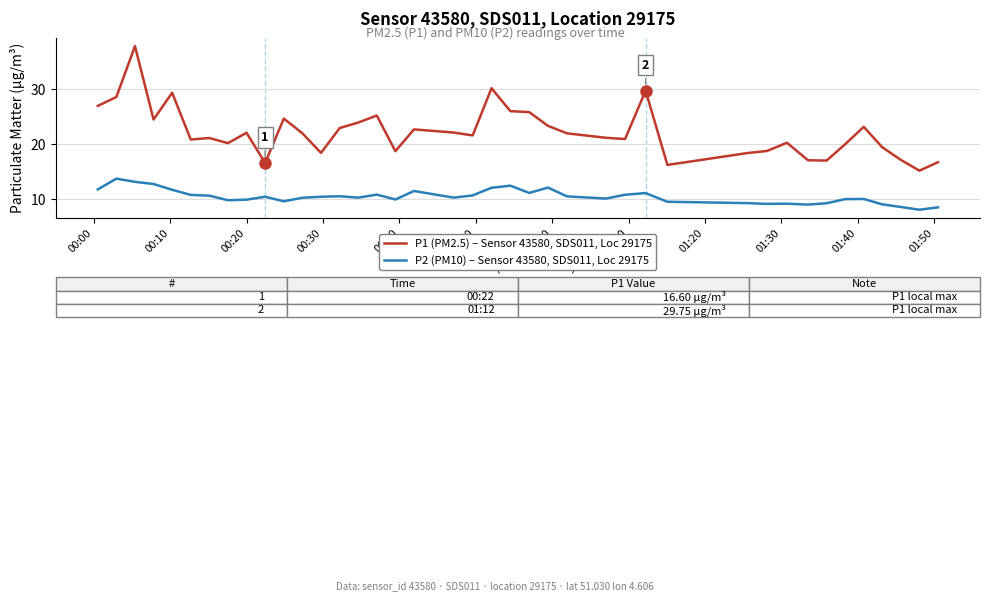

Which series has the largest range (max minus min)?

P1 (PM2.5) – Sensor 43580, SDS011, Loc 29175